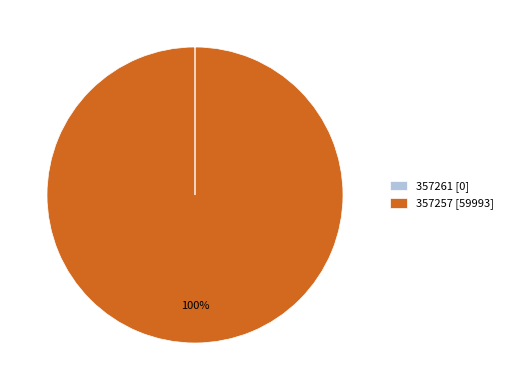

To the nearest percent, what is the difference between the largest and smallest slice percentages?

100%